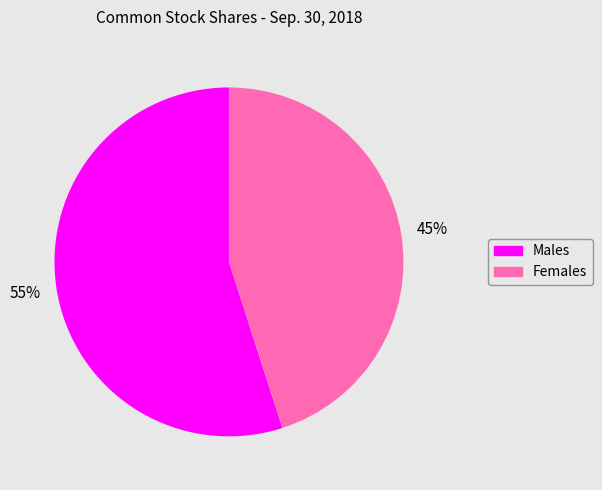

To the nearest percent, what is the average slice percentage?

50%